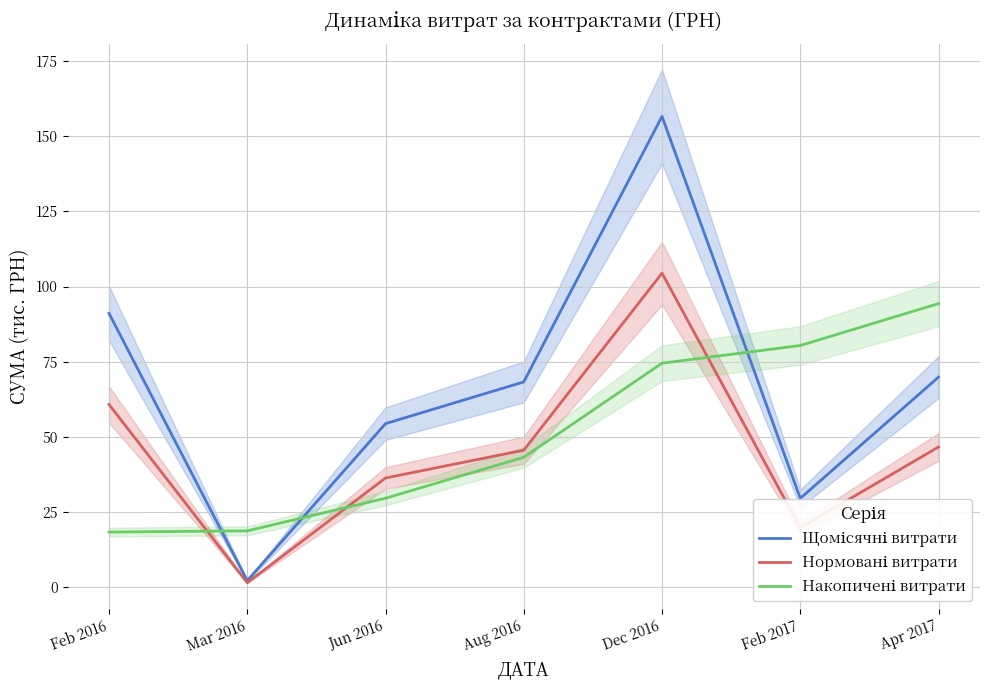

At which category does the chart reach its peak across all series?

Dec 2016